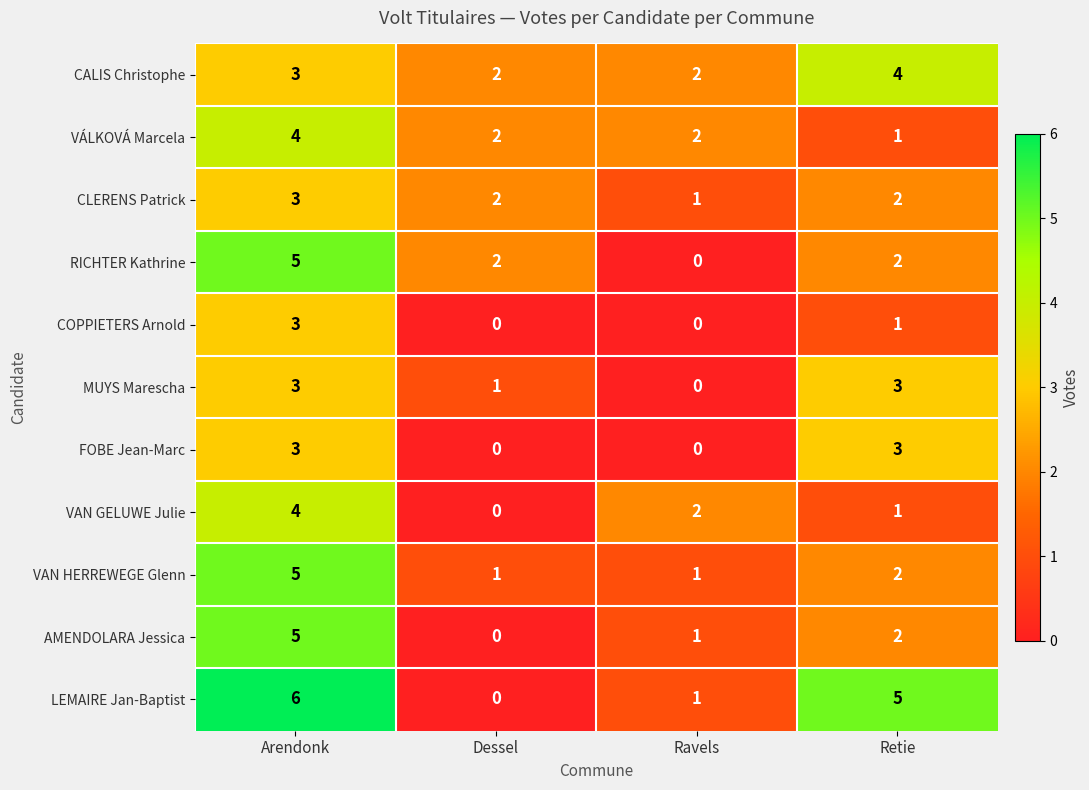

The value of COPPIETERS Arnold at Dessel is 0. True or false?

True